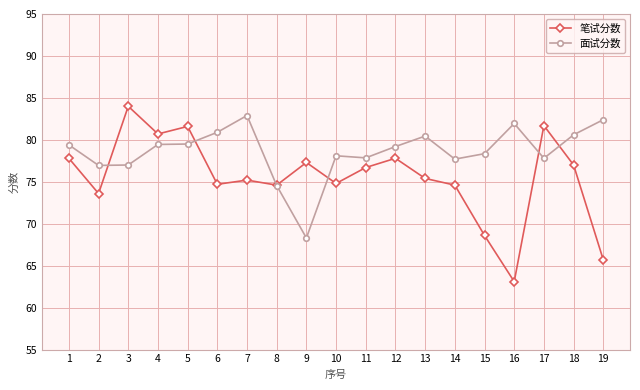

Is it true that 笔试分数 equals 77.8 at 1?

True